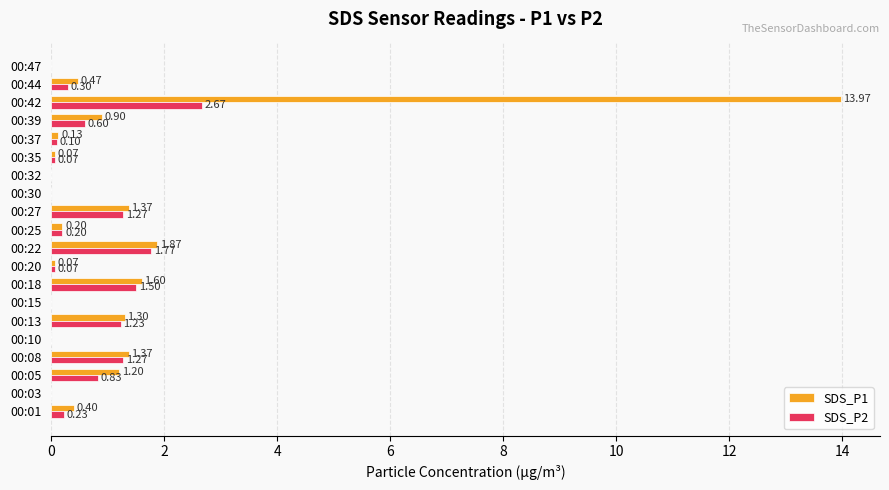

How many series are shown in this chart?

2